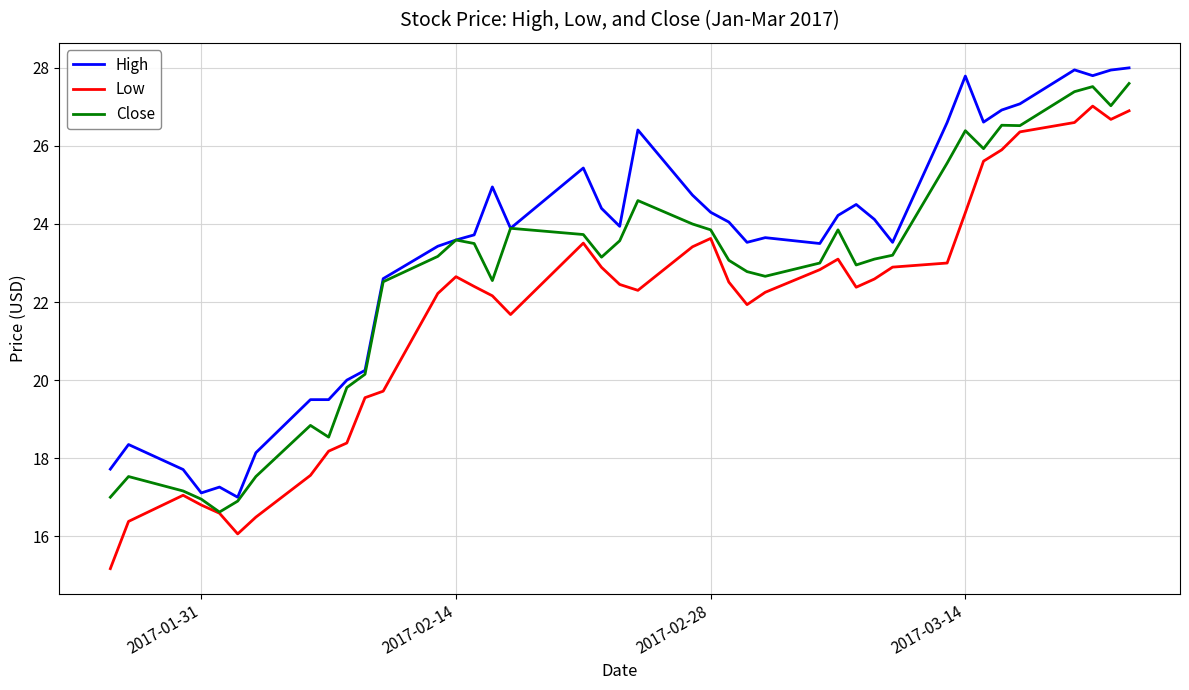

List the series in order of their overall mean, lowest first.

Low, Close, High